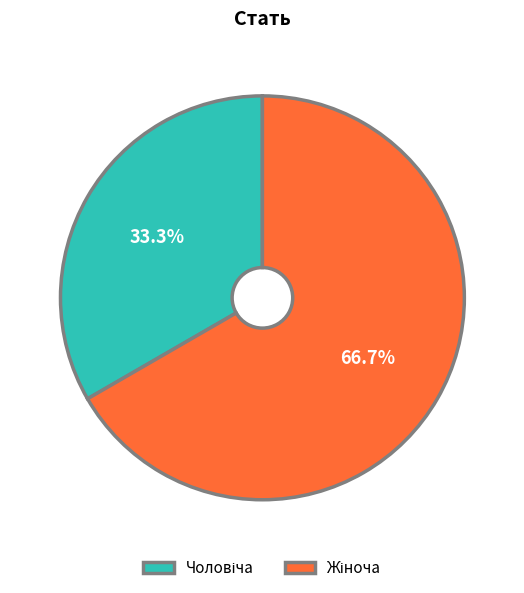

Is there a majority slice in this chart?

Yes